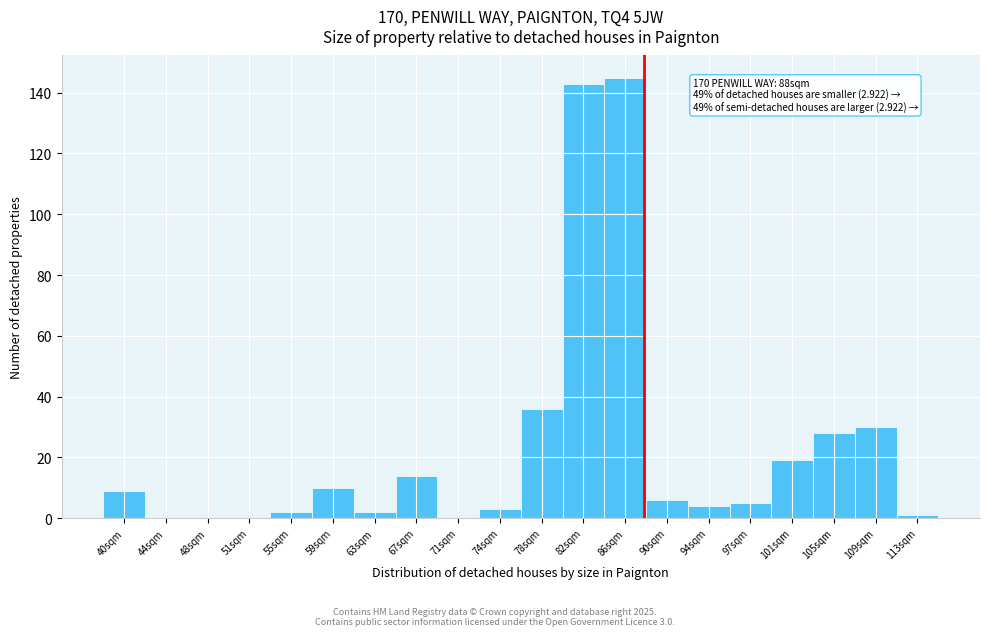

Reading left to right, extract all data points from this chart.

40sqm=9	44sqm=0	48sqm=0	51sqm=0	55sqm=2	59sqm=10	63sqm=2	67sqm=14	71sqm=0	74sqm=3	78sqm=36	82sqm=143	86sqm=145	90sqm=6	94sqm=4	97sqm=5	101sqm=19	105sqm=28	109sqm=30	113sqm=1